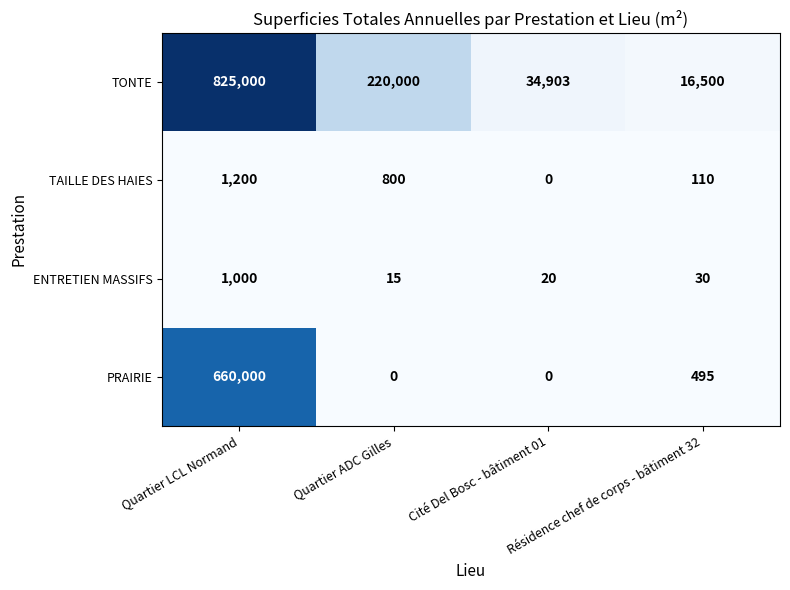

Rank the series by their maximum value, from lowest to highest.

ENTRETIEN MASSIFS, TAILLE DES HAIES, PRAIRIE, TONTE